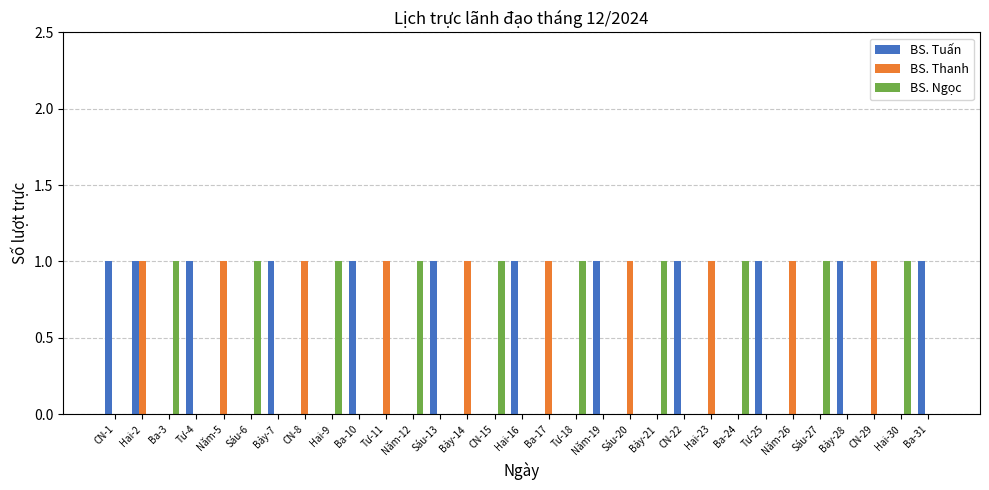

The BS. Thanh series shows 1 at Hai-2. True or false?

True